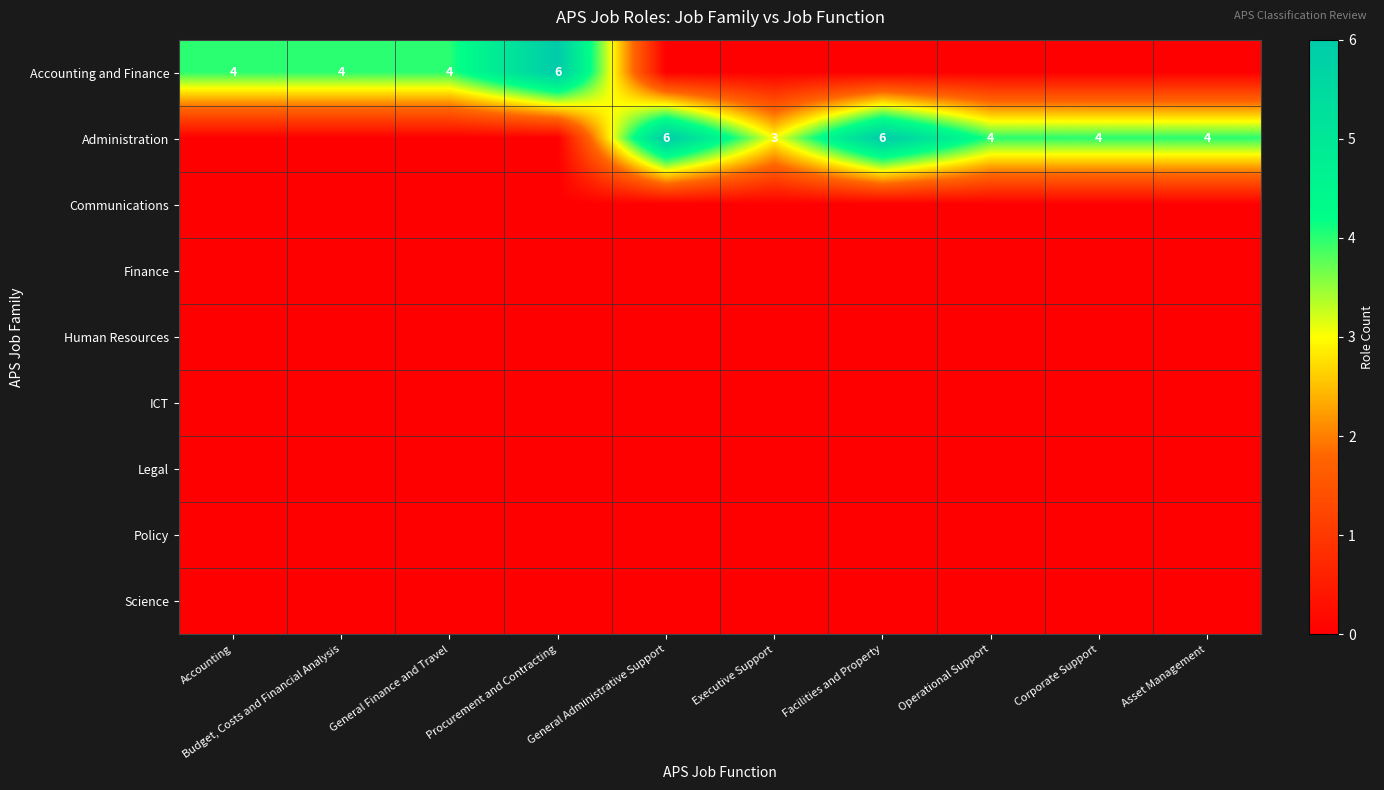

What is the total value across all series at Asset Management?

4